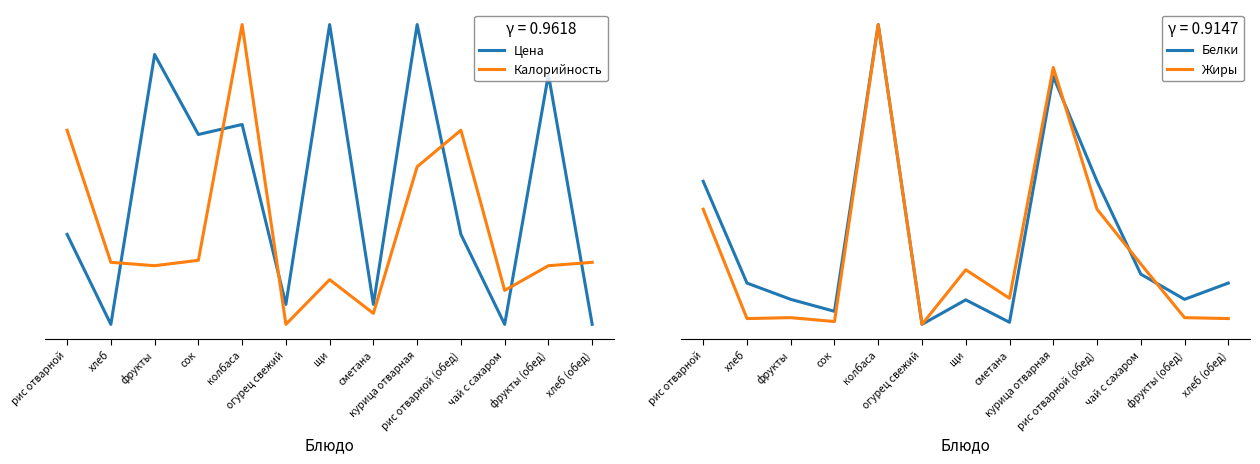

Between хлеб and чай с сахаром, which series saw the biggest shift?

Жиры